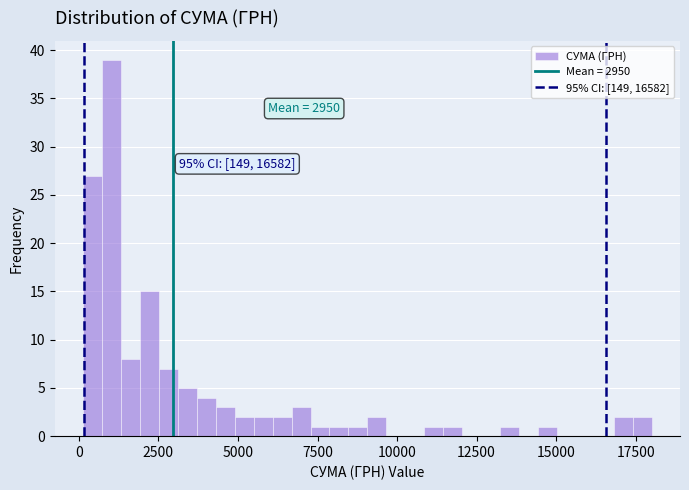

Around what value on the x-axis is the tallest bar? Give the approximate position of its centre, as read against the axis.

1000